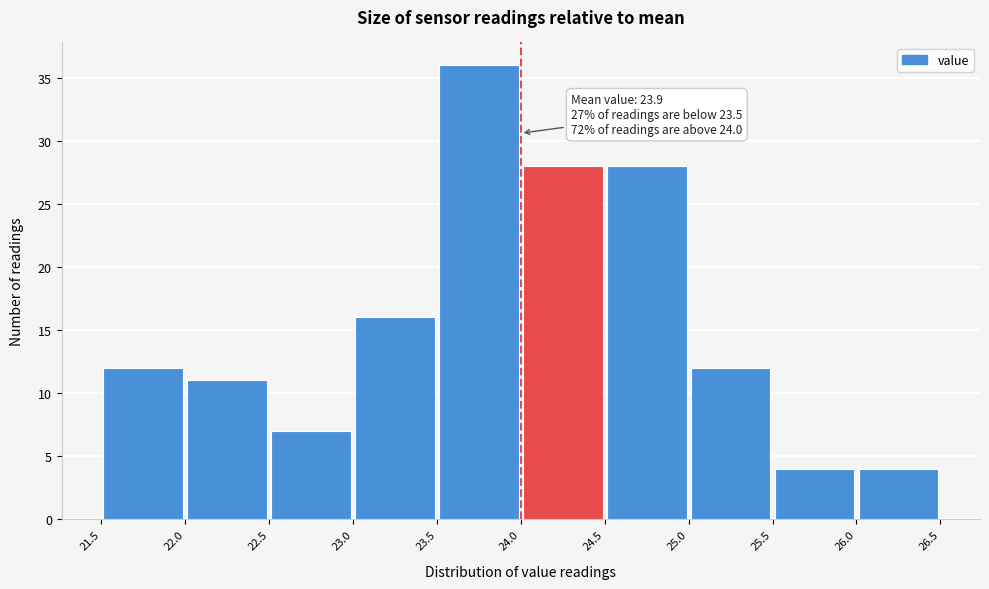

Over which range of the x-axis is the bar tallest?

23.5 to 24.0